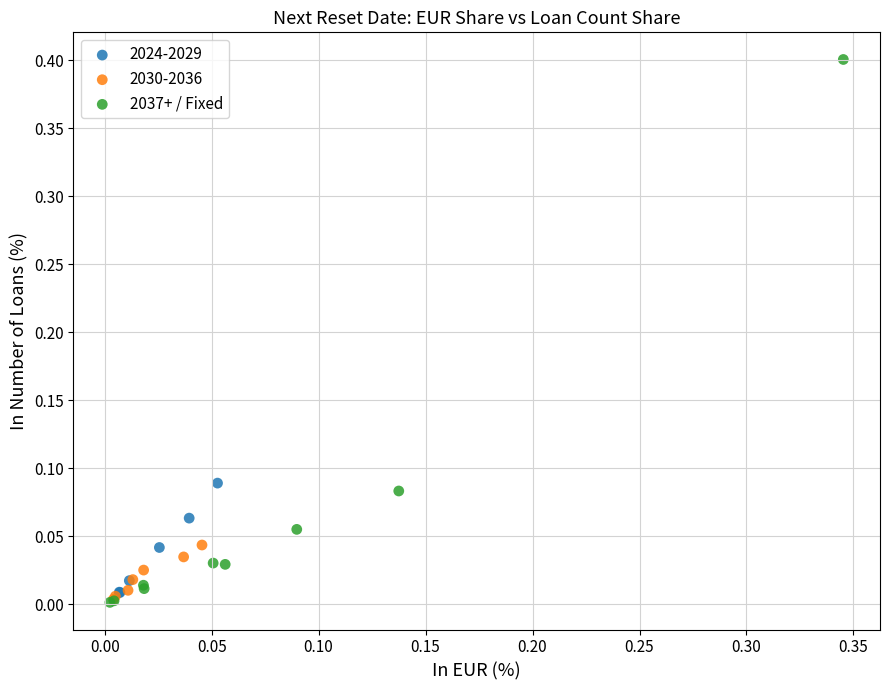

Which series has the largest Y range (max minus min)?

2037+ / Fixed